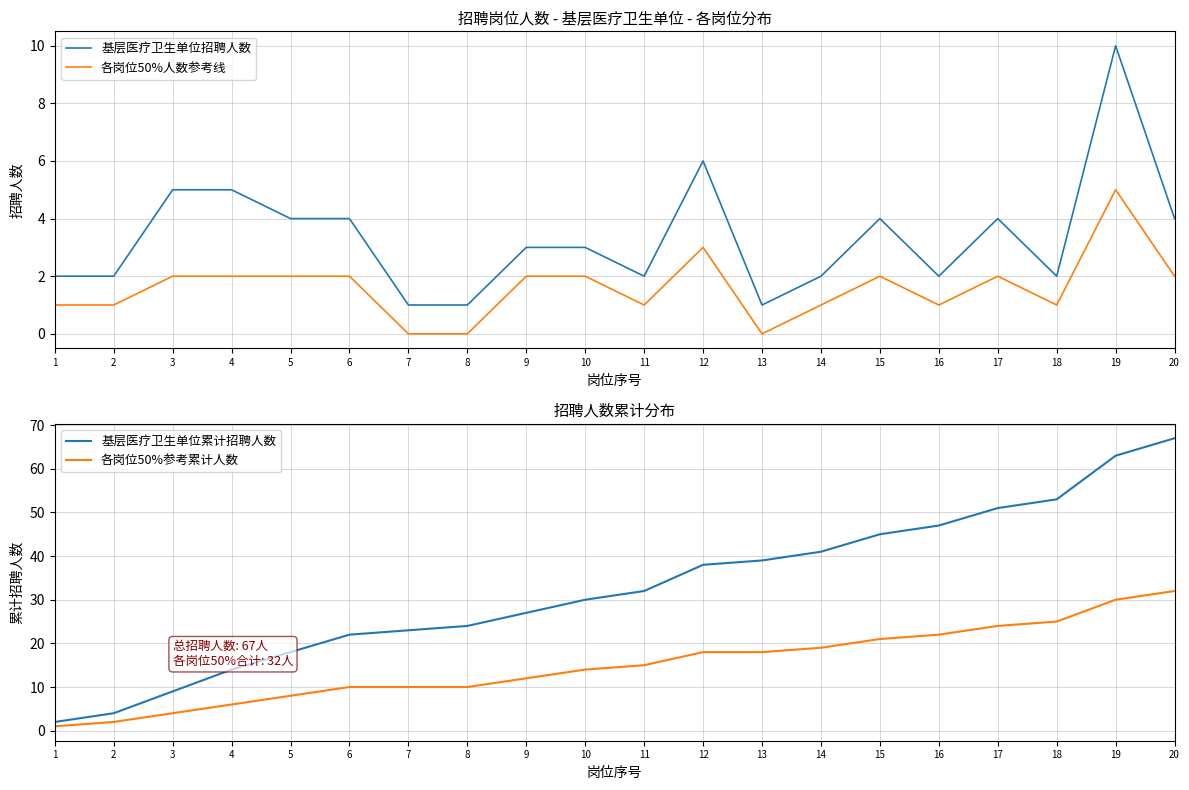

At which label is 各岗位50%人数参考线 closest to 2?

3